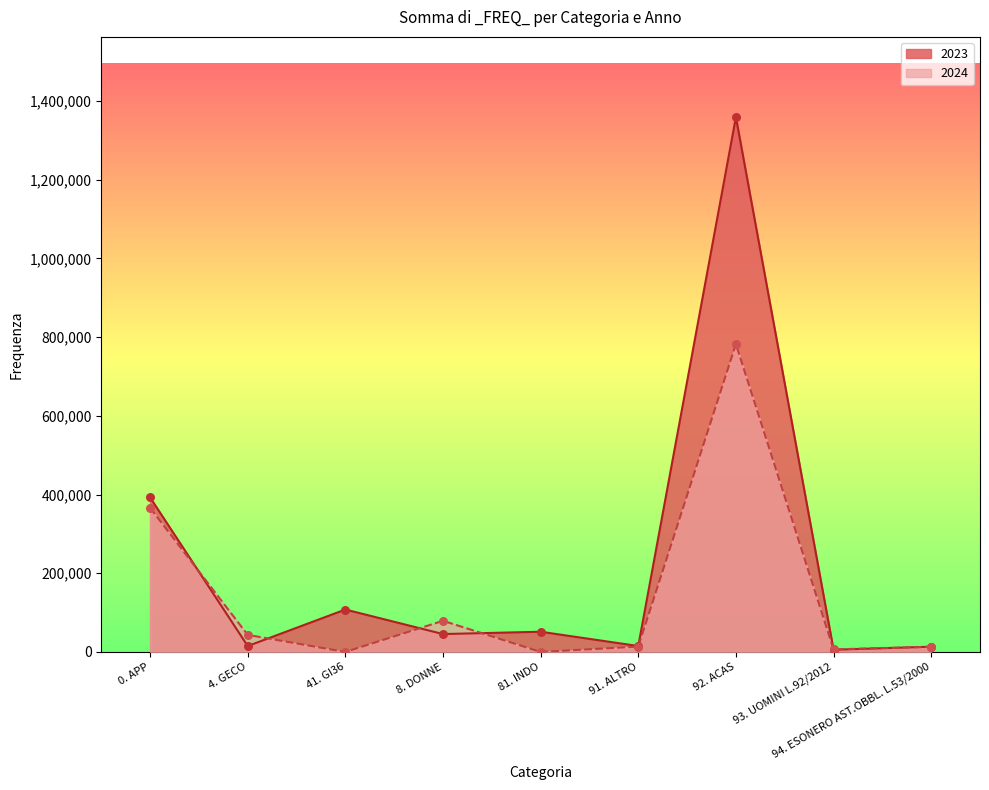

Which series has the largest total across all categories?

2023